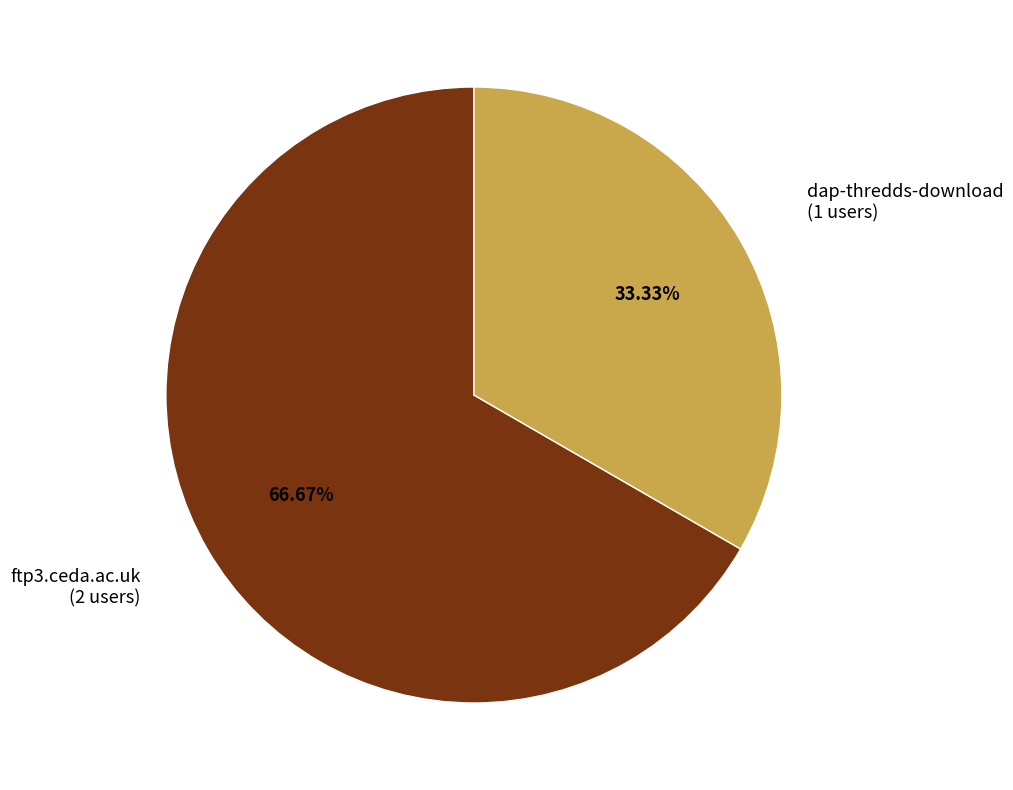

To the nearest percent, what portion does ftp3.ceda.ac.uk represent?

67%